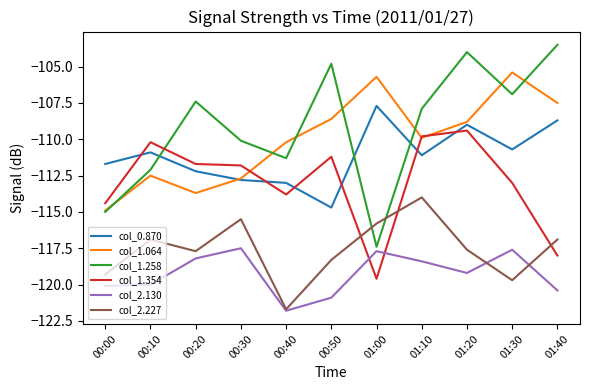

True or false: col_1.258 and col_2.227 cross at least once.

True